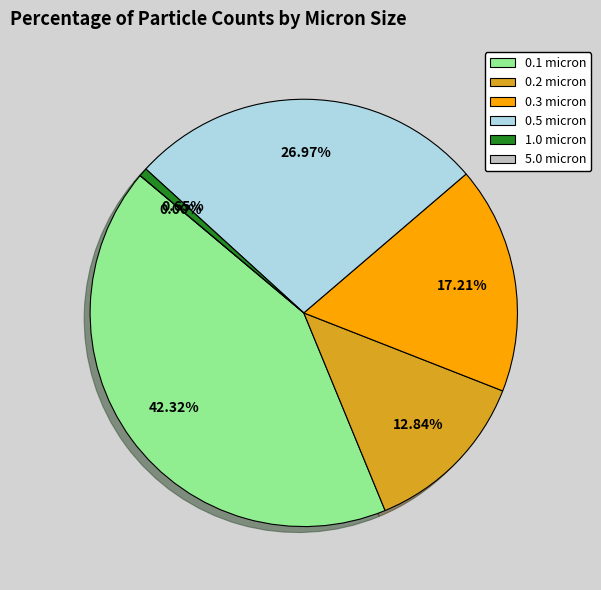

True or false: 1.0 micron accounts for 1% of the total.

False